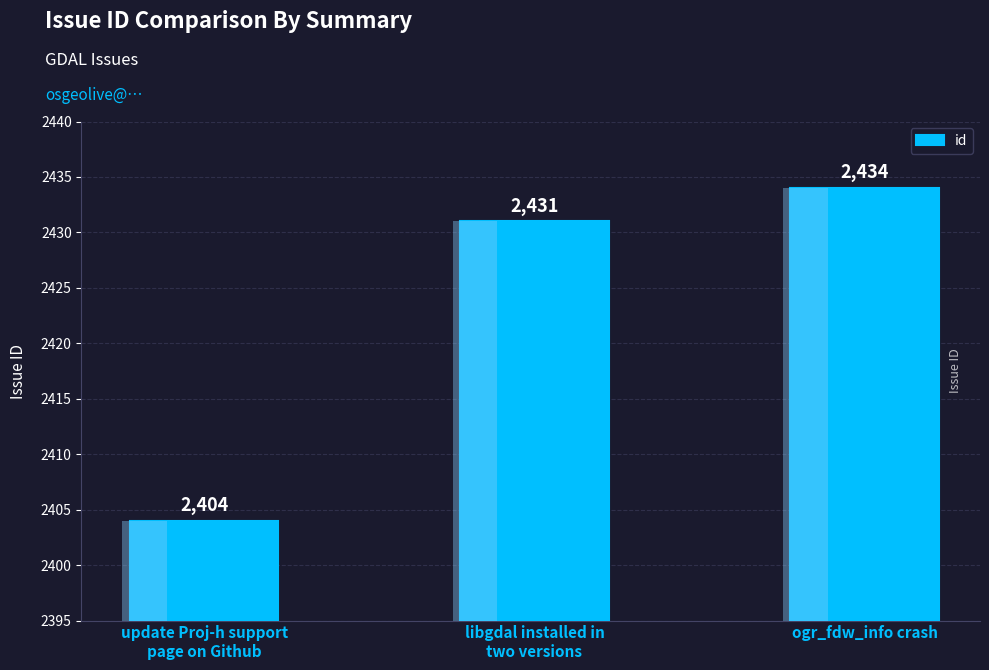

What is the approximate value at libgdal installed in
two versions?

2431